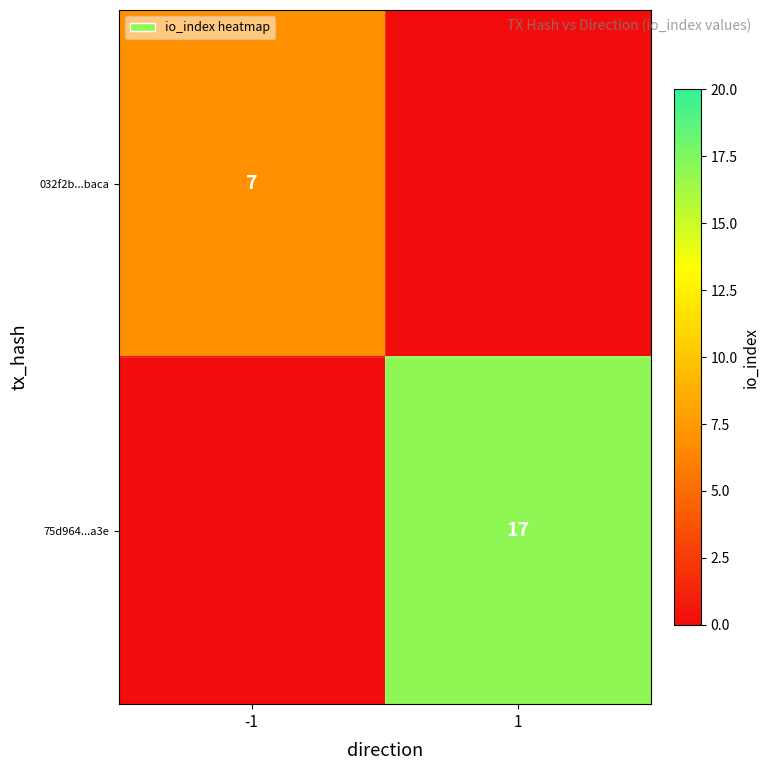

Is it true that 032f2b...baca equals 7 at -1?

True